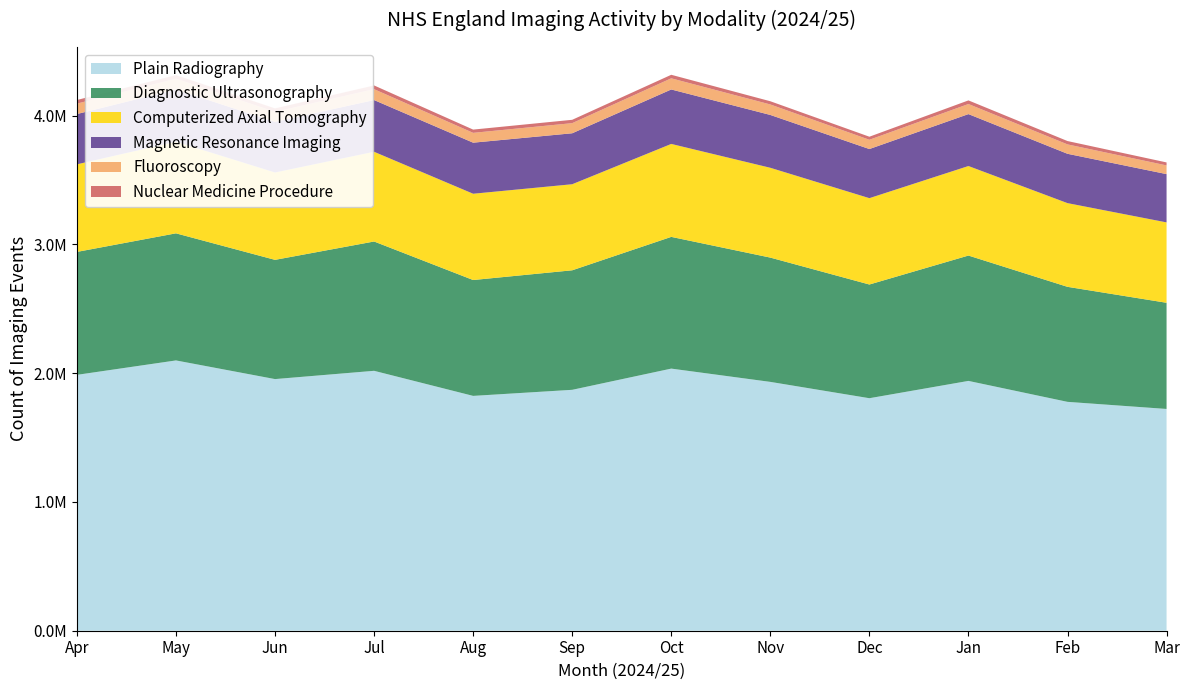

Reading right to left, transcribe all the data shown in this chart.

Plain Radiography: Mar=1722490	Feb=1777665	Jan=1940335	Dec=1805905	Nov=1932765	Oct=2035905	Sep=1871135	Aug=1824005	Jul=2018760	Jun=1954480	May=2099390	Apr=1987375
Diagnostic Ultrasonography: Mar=824665	Feb=893360	Jan=973660	Dec=883180	Nov=965370	Oct=1023115	Sep=928360	Aug=899940	Jul=1004410	Jun=926135	May=987215	Apr=954880
Computerized Axial Tomography: Mar=624340	Feb=650145	Jan=695340	Dec=670685	Nov=697555	Oct=721965	Sep=668440	Aug=670110	Jul=696805	Jun=678450	May=711845	Apr=680225
Magnetic Resonance Imaging: Mar=375115	Feb=383285	Jan=403375	Dec=381540	Nov=410415	Oct=423045	Sep=395880	Aug=396675	Jul=401805	Jun=393485	May=405470	Apr=390615
Fluoroscopy: Mar=67505	Feb=72840	Jan=78235	Dec=71975	Nov=81380	Oct=86520	Sep=78550	Aug=76255	Jul=84480	Jun=77595	May=83585	Apr=81025
Nuclear Medicine Procedure: Mar=23195	Feb=26095	Jan=28150	Dec=23755	Nov=25005	Oct=27475	Sep=26030	Aug=25360	Jul=28980	Jun=26880	May=28045	Apr=28045